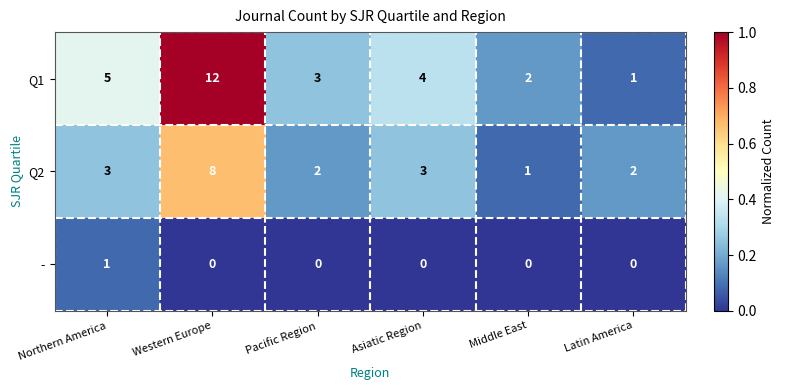

Reading left to right, list all the values displayed in this chart.

Q1: Northern America=5	Western Europe=12	Pacific Region=3	Asiatic Region=4	Middle East=2	Latin America=1
Q2: Northern America=3	Western Europe=8	Pacific Region=2	Asiatic Region=3	Middle East=1	Latin America=2
-: Northern America=1	Western Europe=0	Pacific Region=0	Asiatic Region=0	Middle East=0	Latin America=0